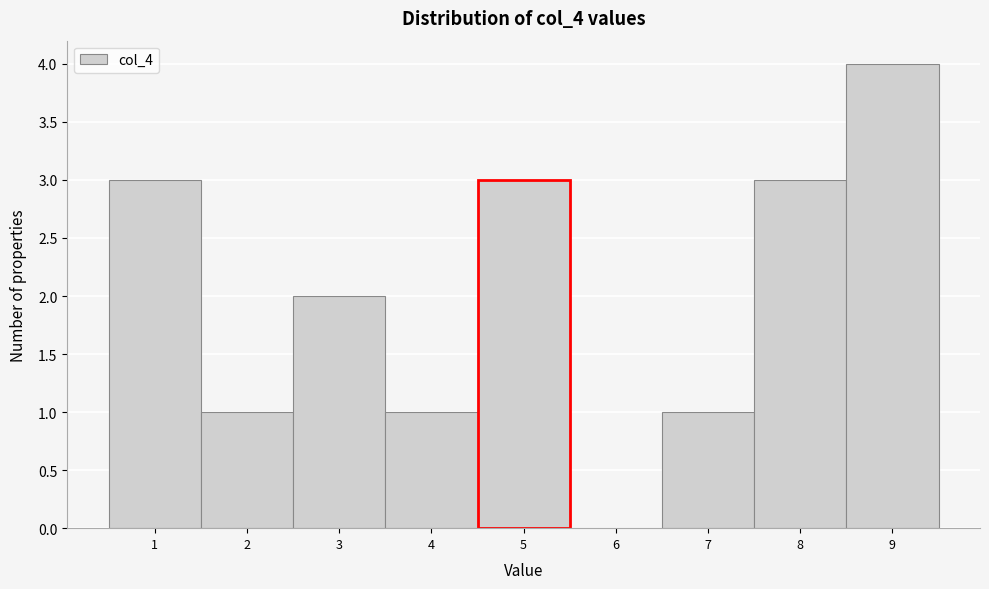

Reading left to right, transcribe this chart: for each bar, give the range it covers on the x-axis and its height. The values are not printed on the chart, so give them approximately, as read against the axis.

0.5 to 1.5: 3
1.5 to 2.5: 1
2.5 to 3.5: 2
3.5 to 4.5: 1
4.5 to 5.5: 3
5.5 to 6.5: 0
6.5 to 7.5: 1
7.5 to 8.5: 3
8.5 to 9.5: 4